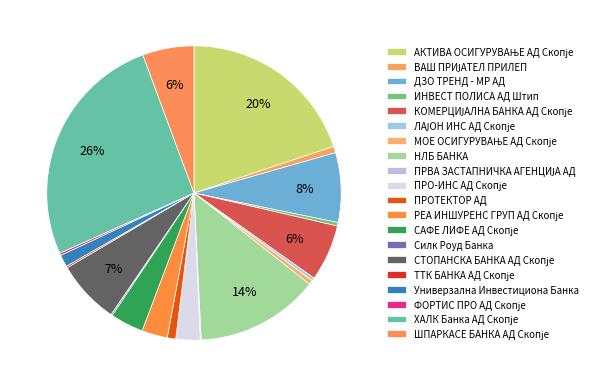

What percentage is the ВАШ ПРИЈАТЕЛ ПРИЛЕП slice, to the nearest percent?

1%